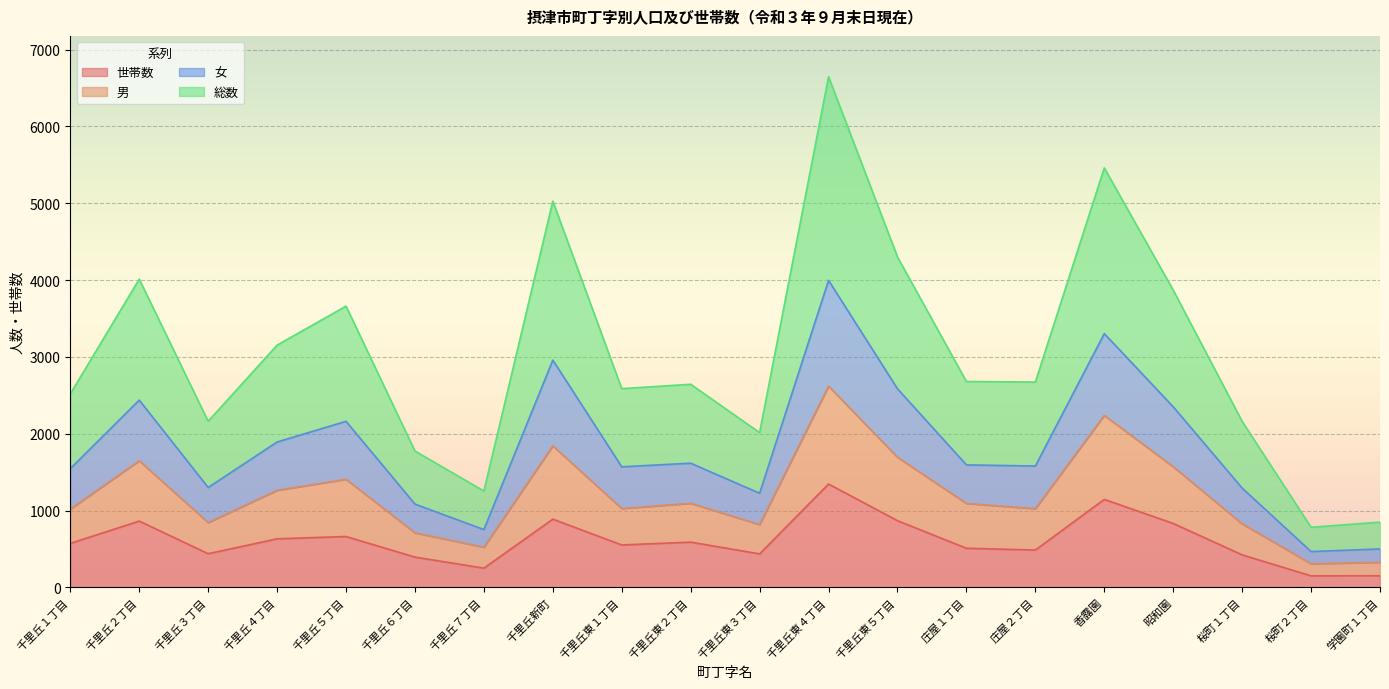

At which label does 世帯数 reach its peak?

千里丘東４丁目